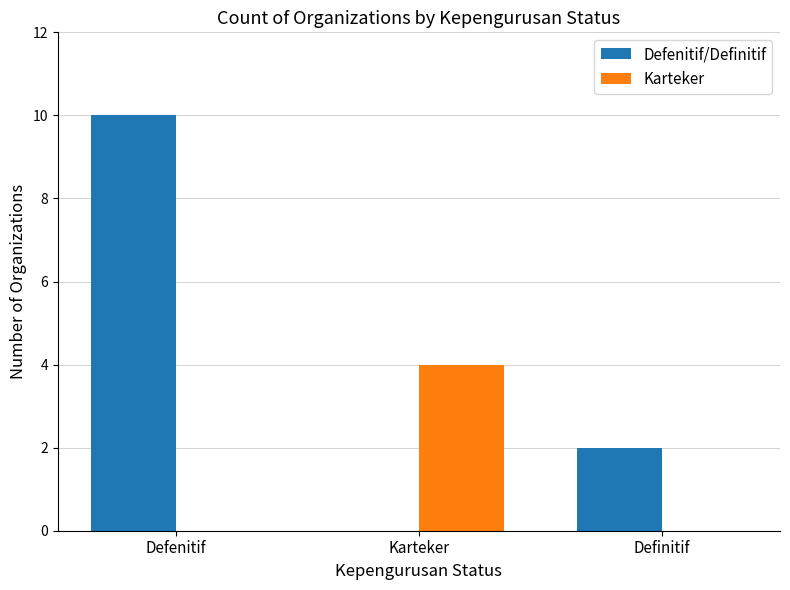

What is the maximum value for Karteker?

4